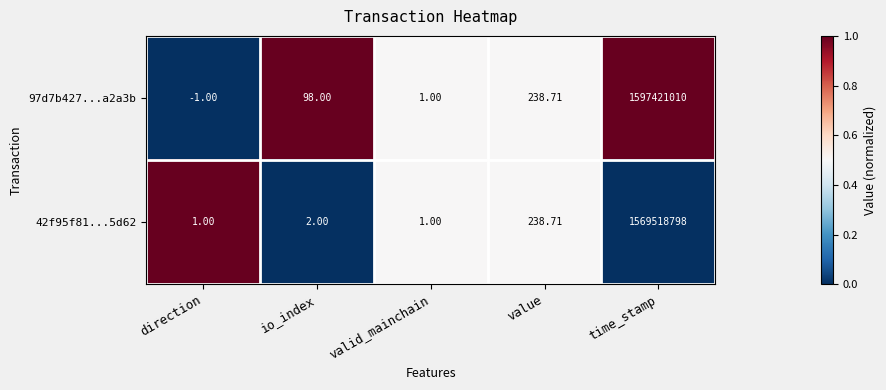

Where is 97d7b427...a2a3b nearest to the value 798710504?

value